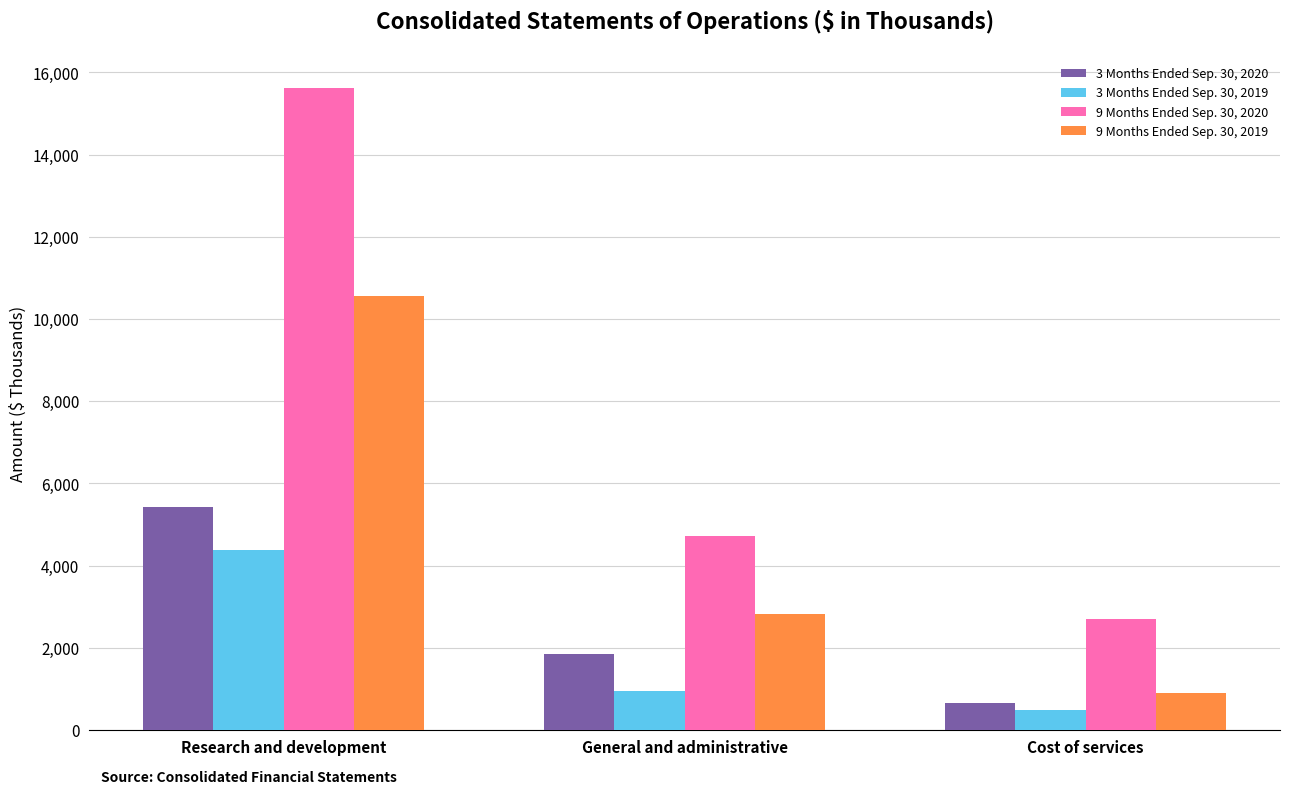

Where does the 3 Months Ended Sep. 30, 2019 series first go above 945?

Research and development